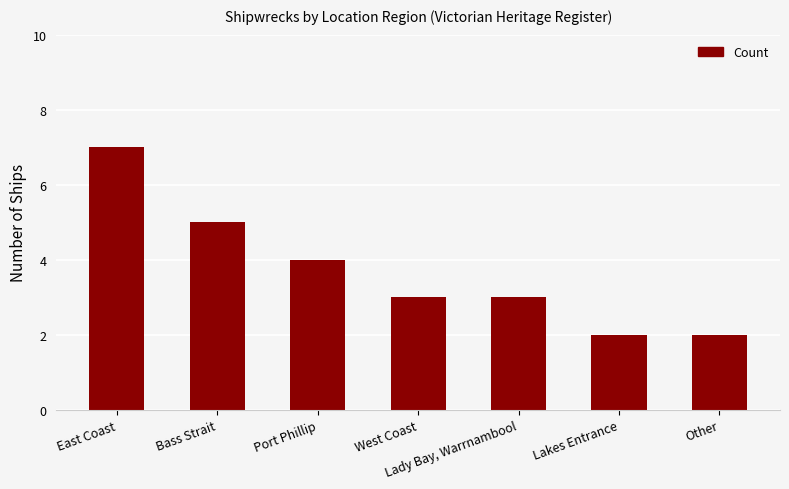

Reading right to left, transcribe all the data shown in this chart.

2	2	3	3	4	5	7